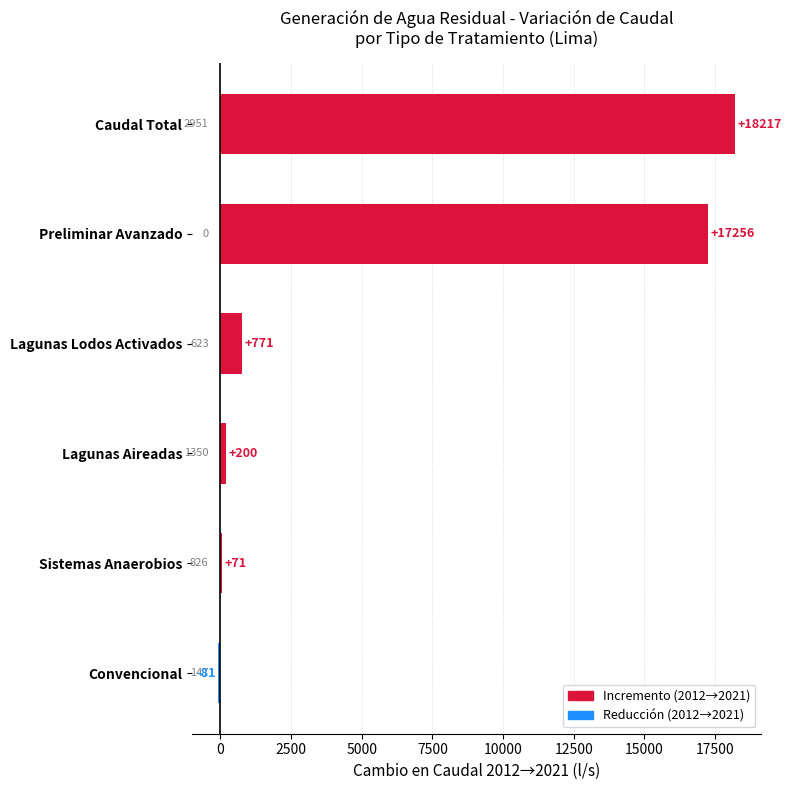

Which label corresponds to the largest value in the chart?

Caudal Total